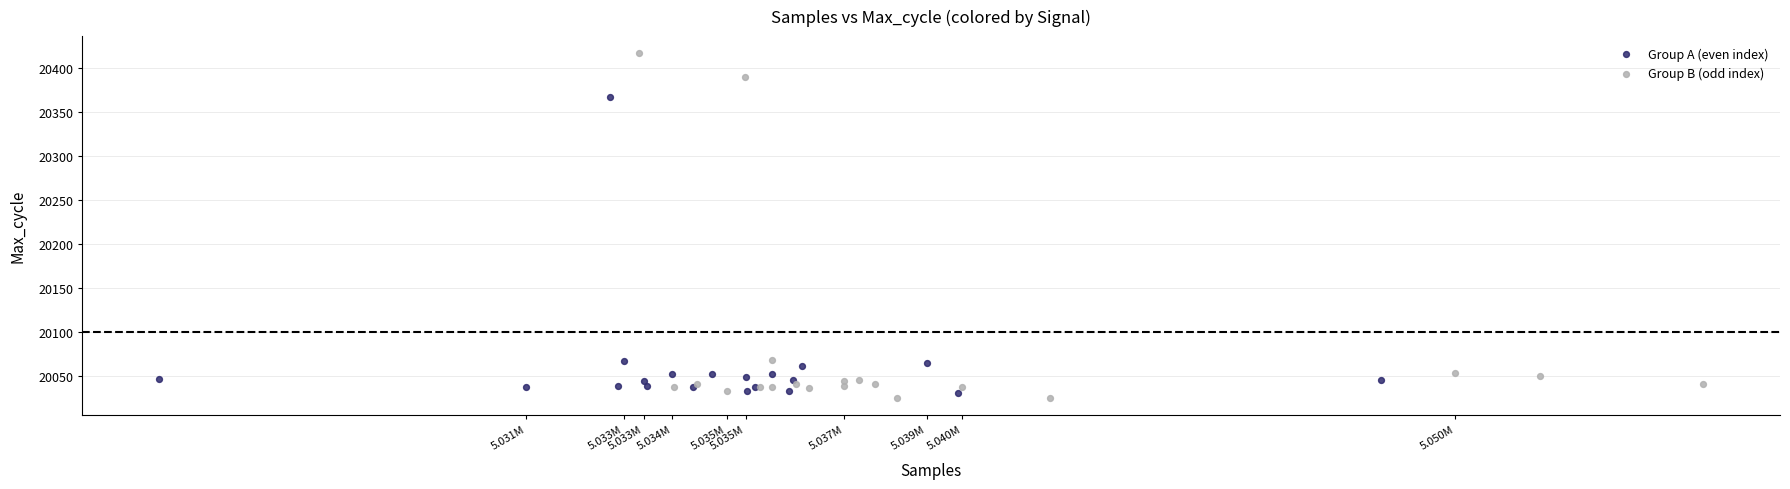

Which series contains the highest Y value?

Group B (odd index)